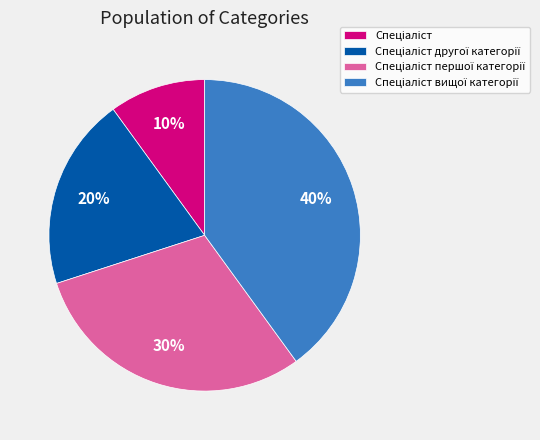

To the nearest percent, what is the difference between the largest and smallest slice percentages?

30%